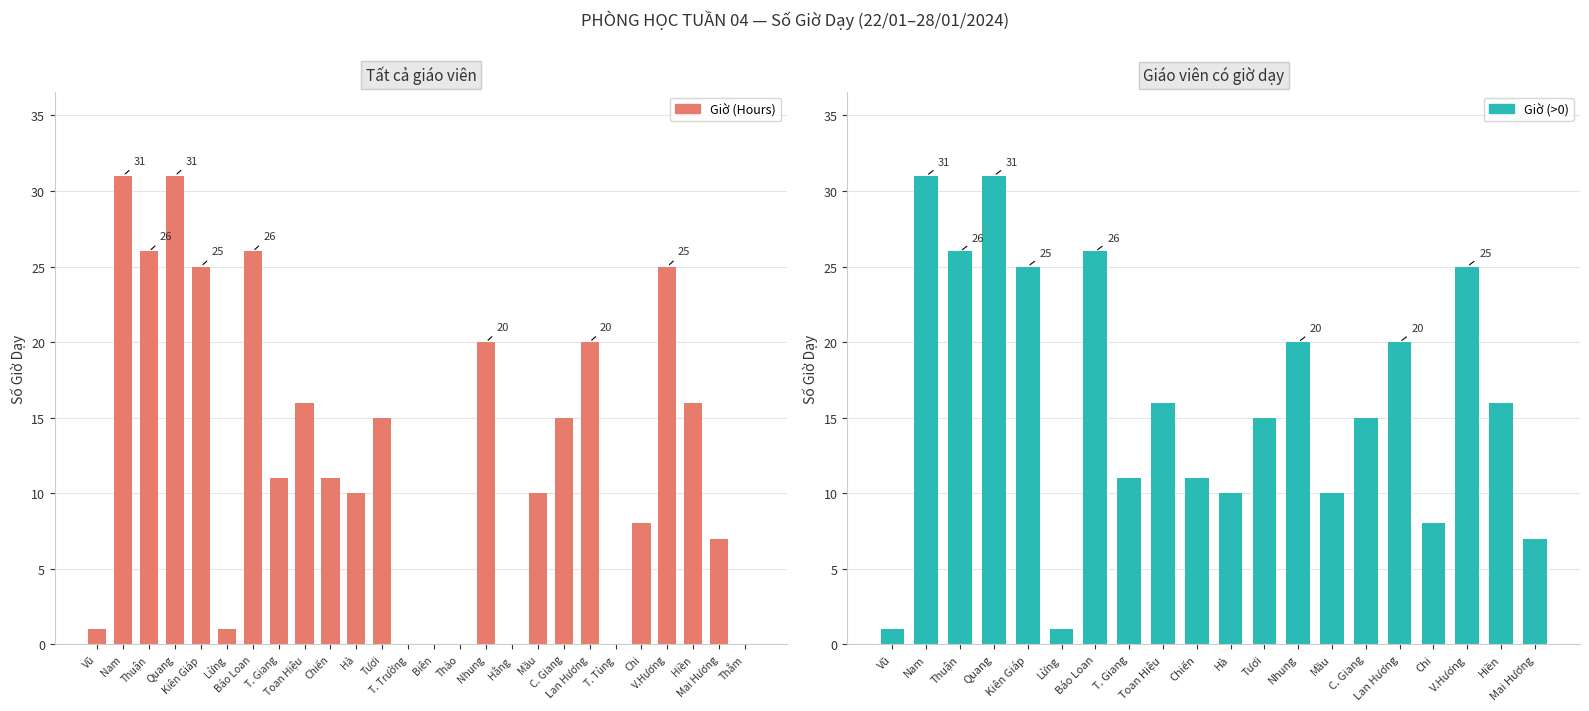

The chart shows a value of 5 at Hiền. True or false?

False